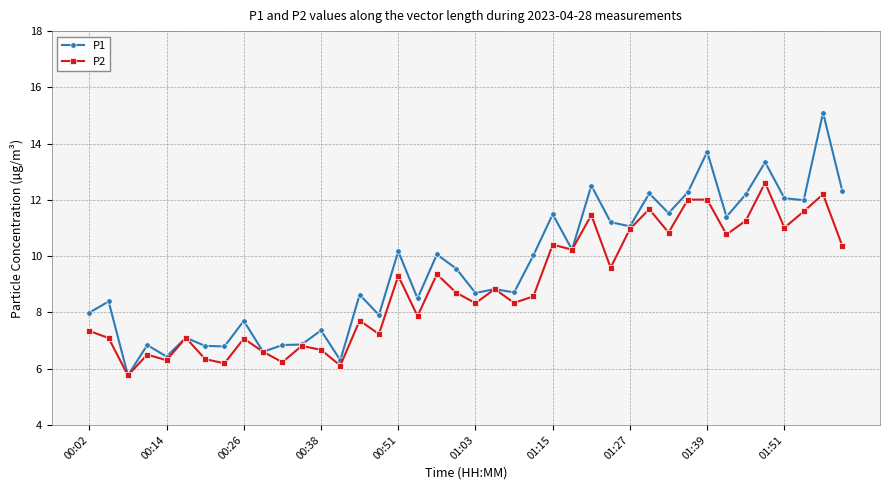

What is the value of the P1 point at the 22nd from the left?

8.8